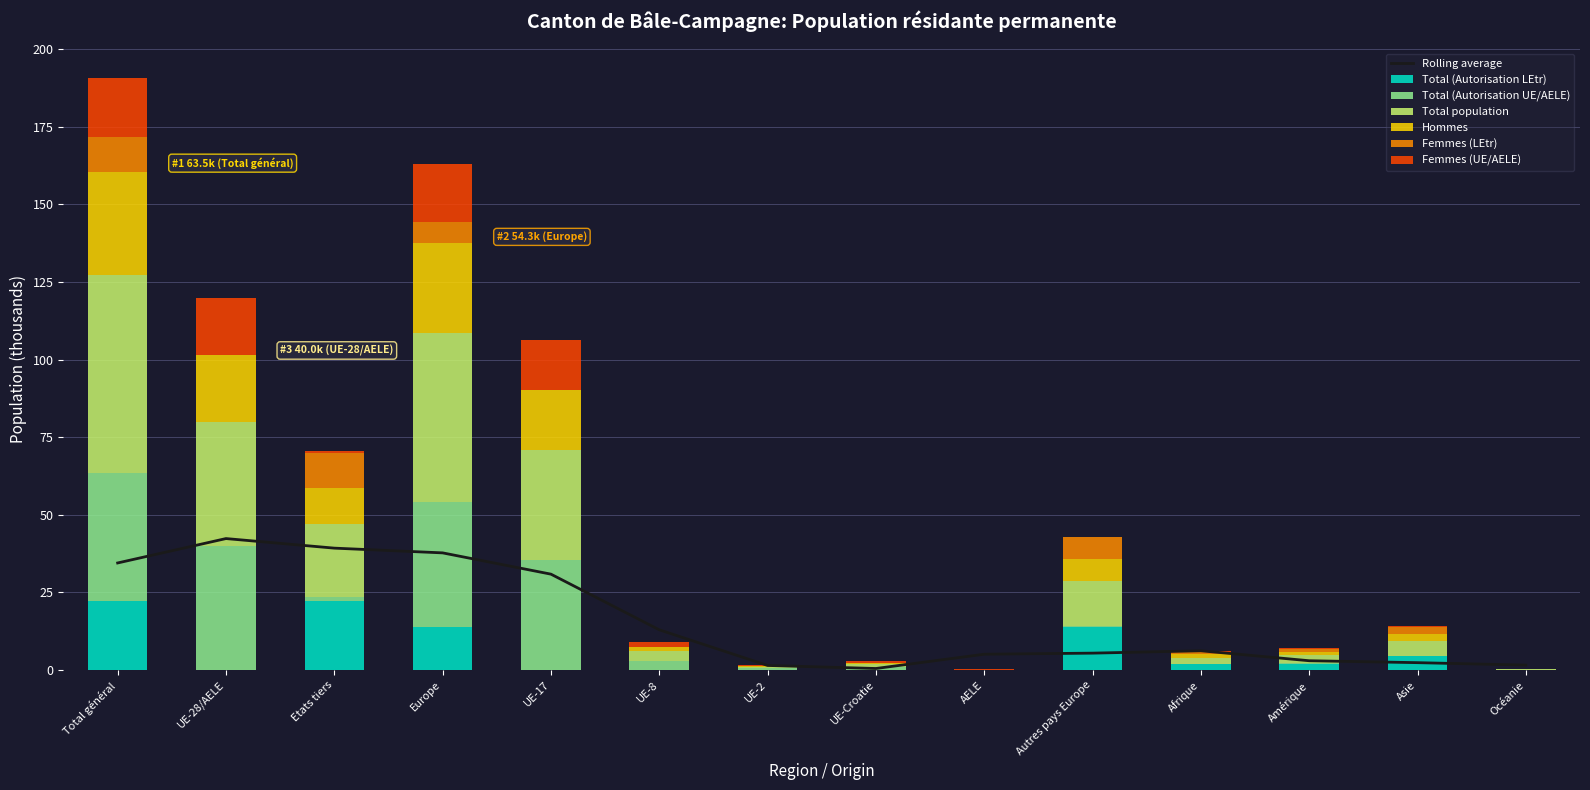

True or false: Total (Autorisation UE/AELE) has a value of 3.0 at UE-8.

True